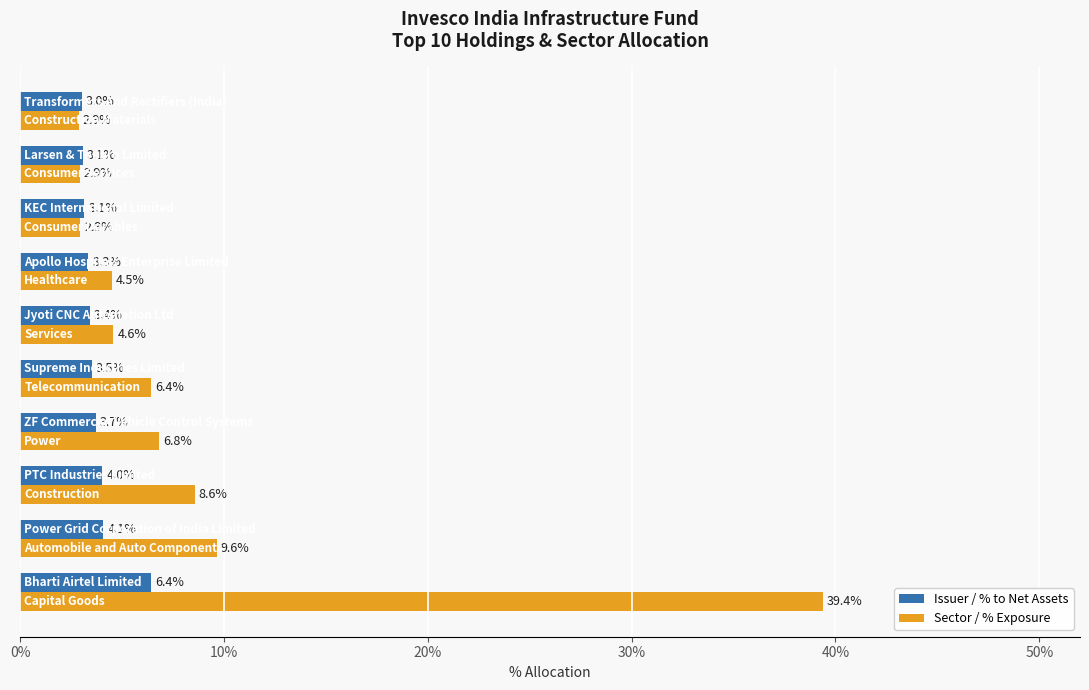

What are all the series names shown in the legend?

Issuer / % to Net Assets, Sector / % Exposure